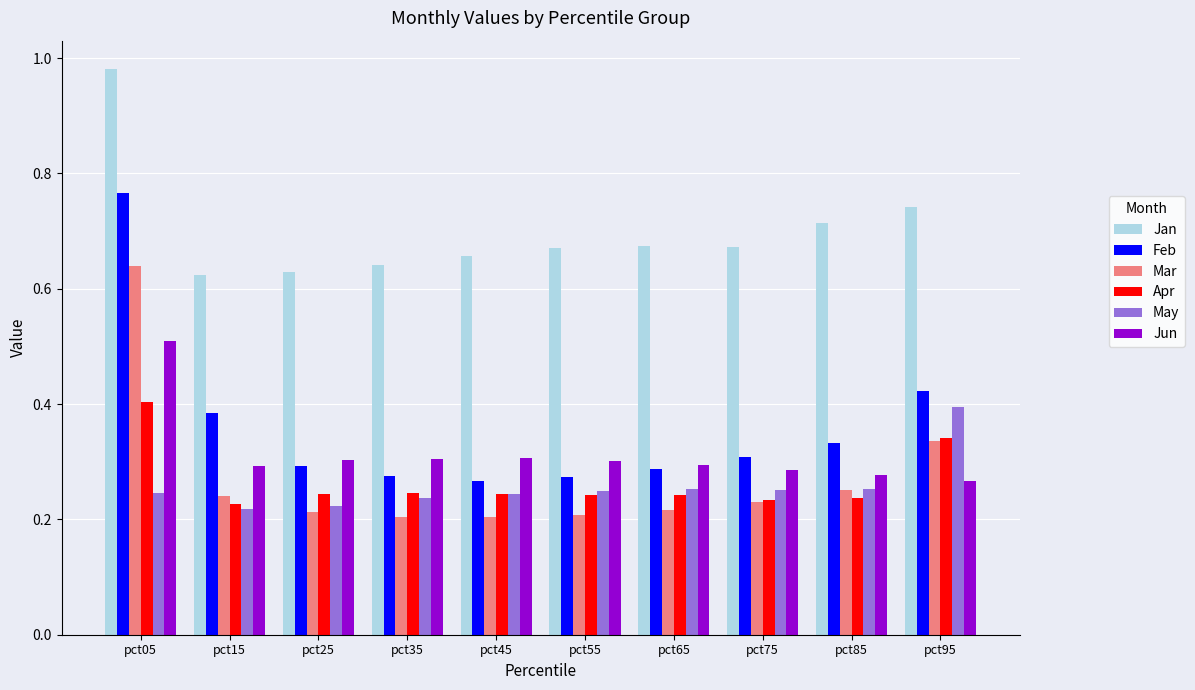

The Mar series shows 0.5 at pct95. True or false?

False